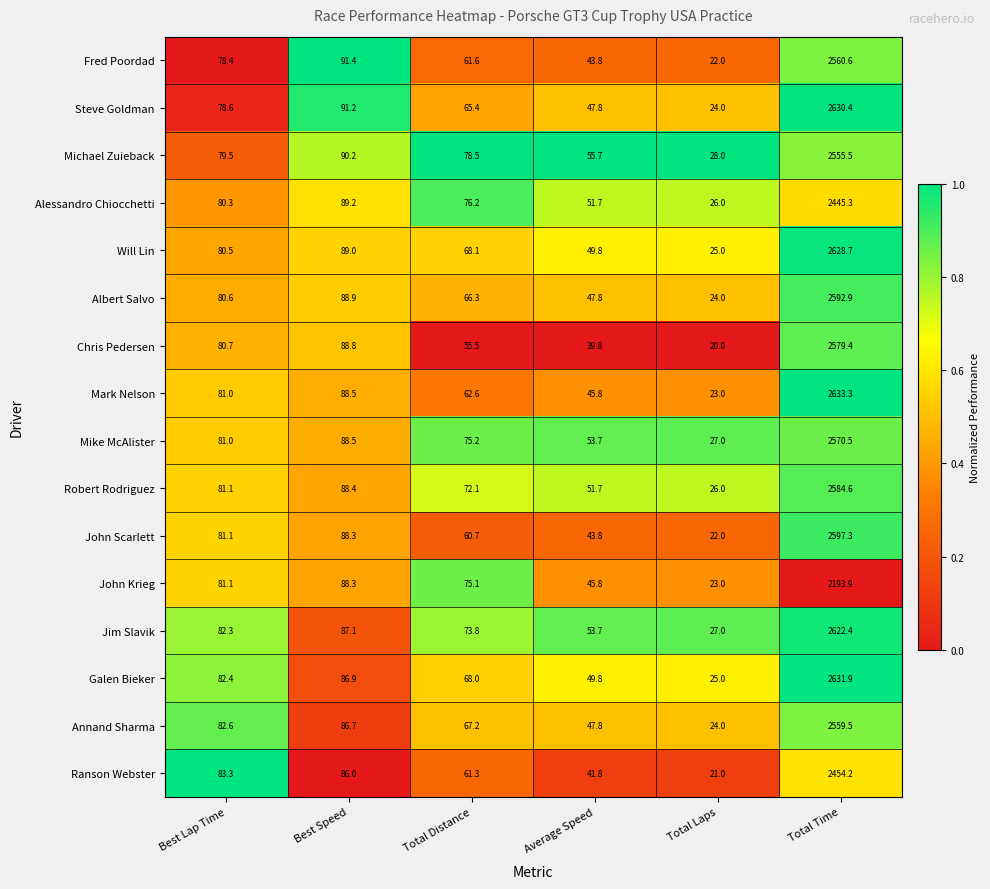

Which series changed the most between Best Speed and Total Time?

Galen Bieker